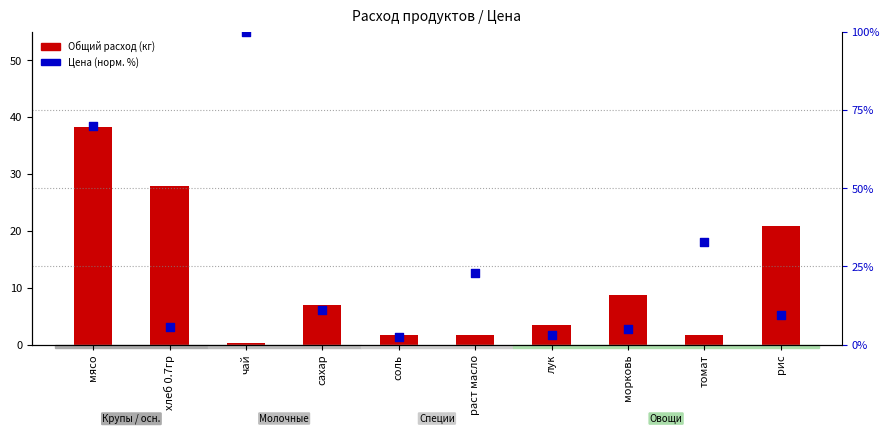

Which series has the largest Y range (max minus min)?

Цена (нормализованная, %)